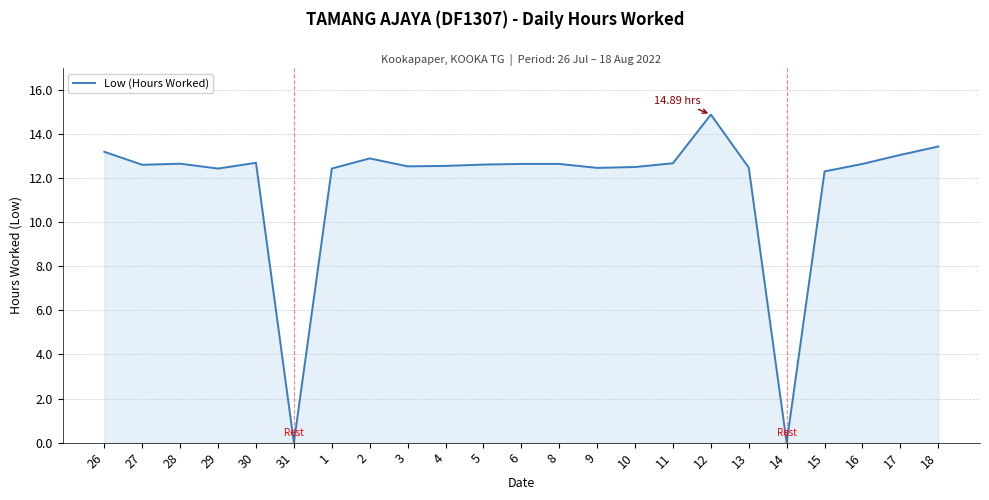

Between 26 and 10, which is larger?

26